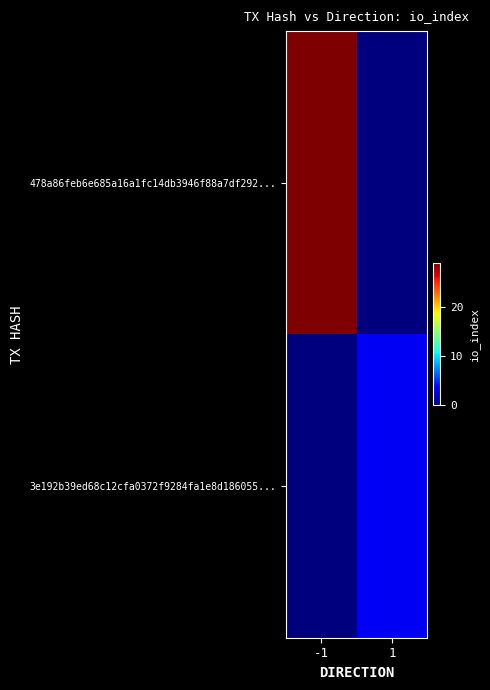

Which category has the lowest value across all series?

1